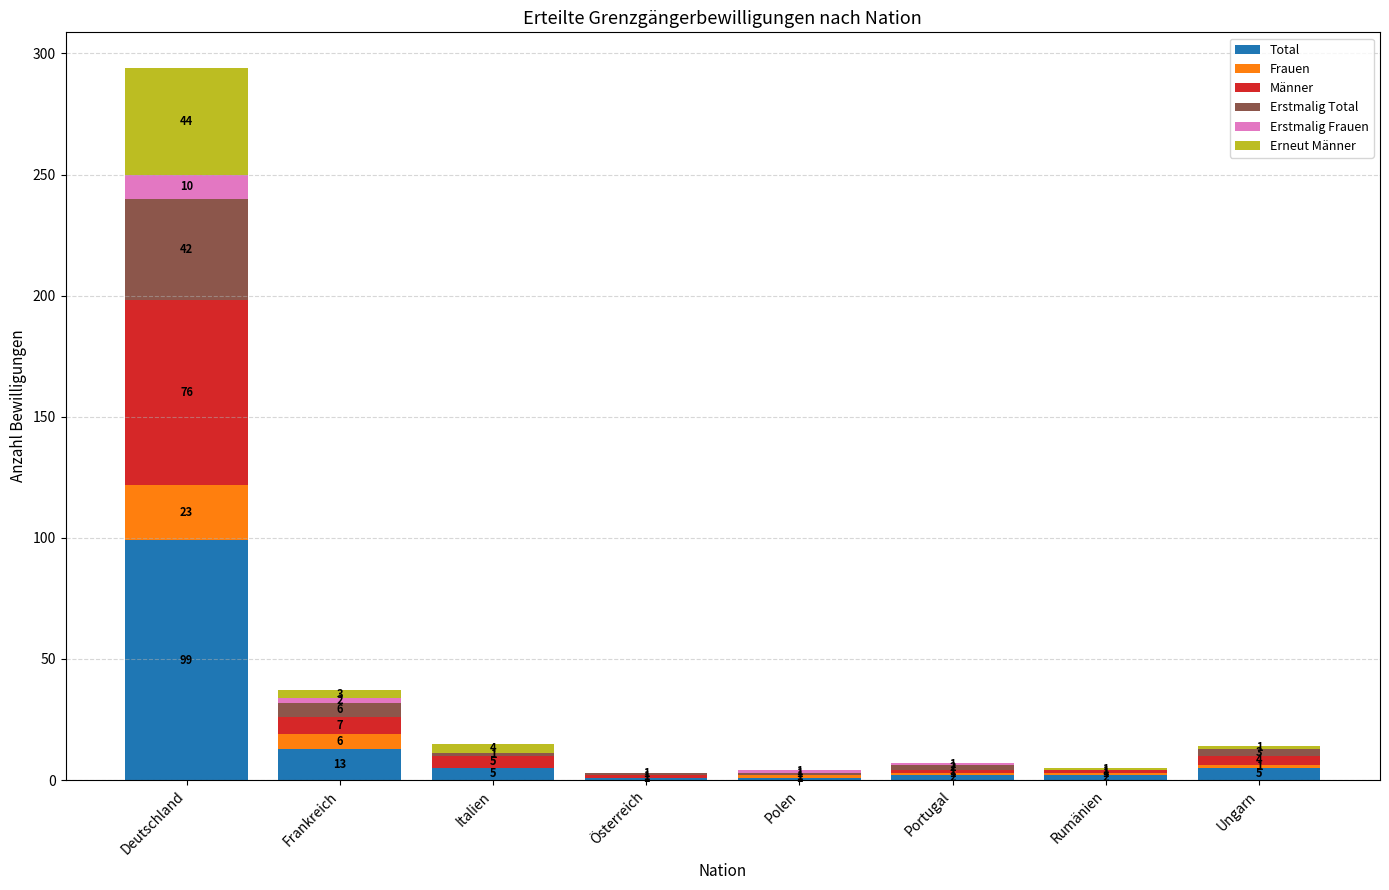

What is the sum of all Total values?

128